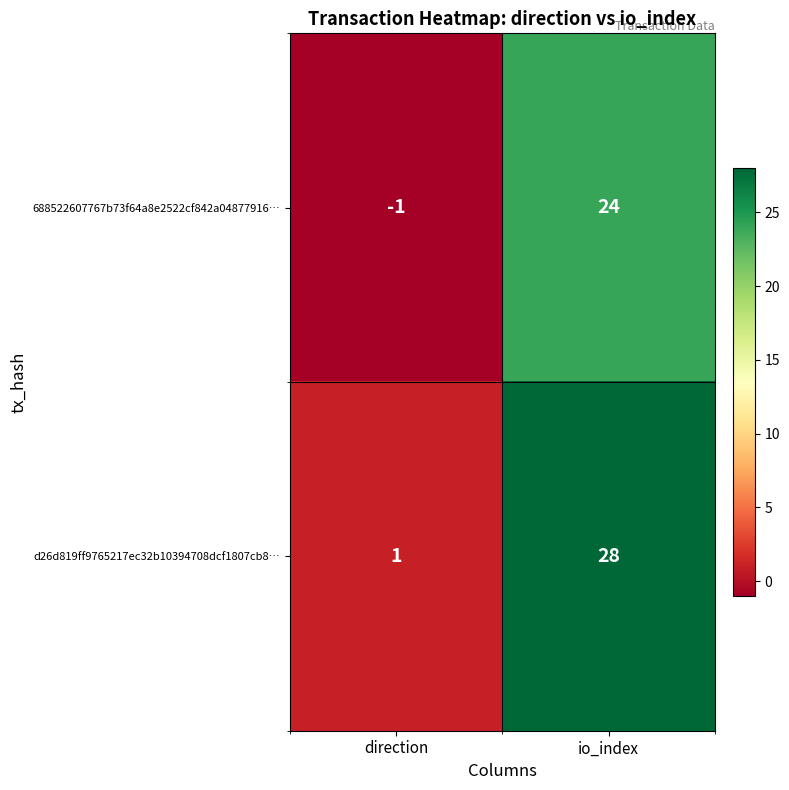

The d26d819ff9765217ec32b10394708dcf1807cb8… series shows 0 at direction. True or false?

False